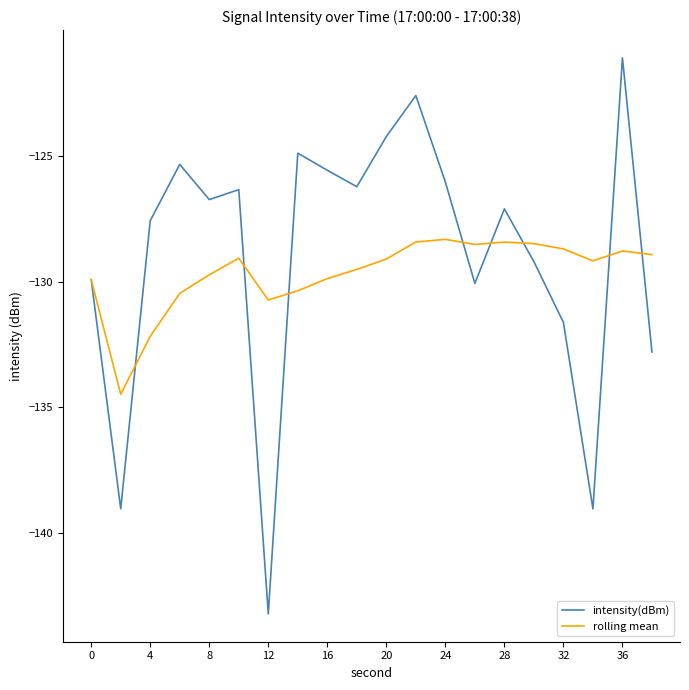

What is the maximum value for intensity(dBm)?

-121.1